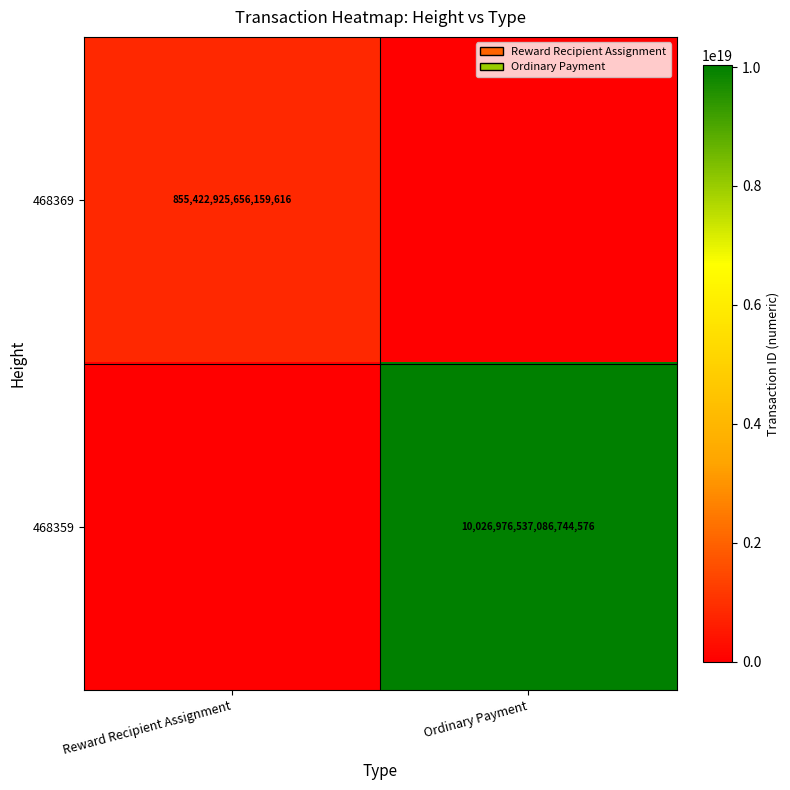

True or false: 468369 has a value of 526818507192973824 at Reward Recipient Assignment.

False